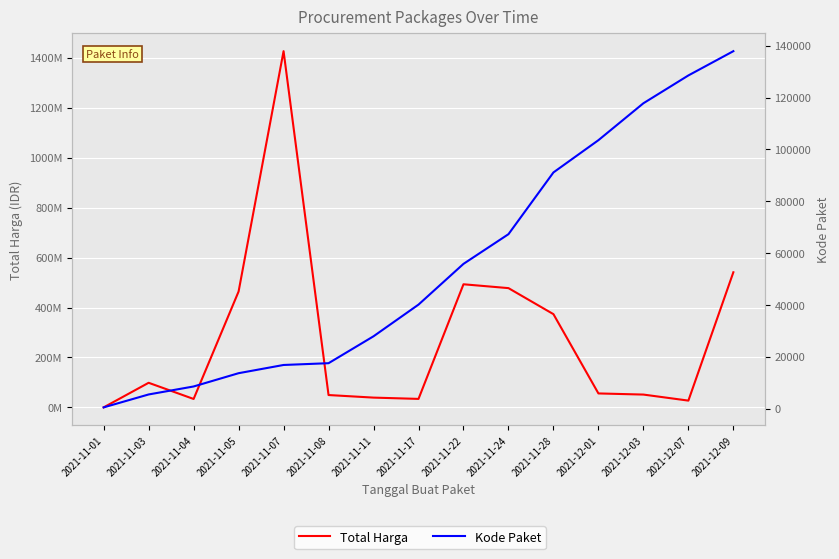

What is the label of the 7th point from the left?

2021-11-11